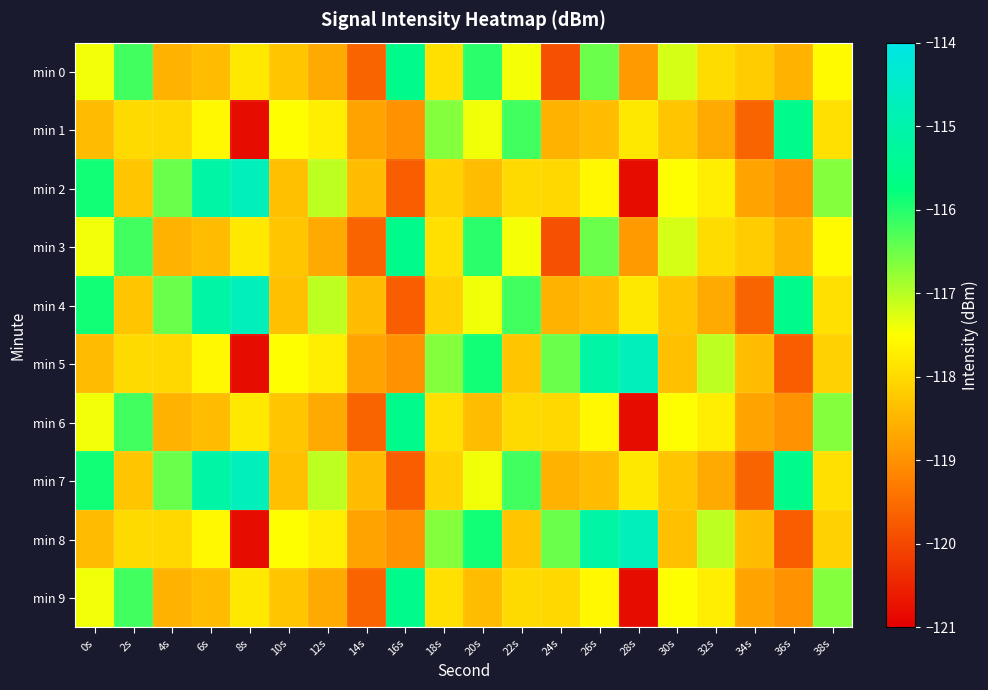

At how many categories does at least one series exceed -117?

14